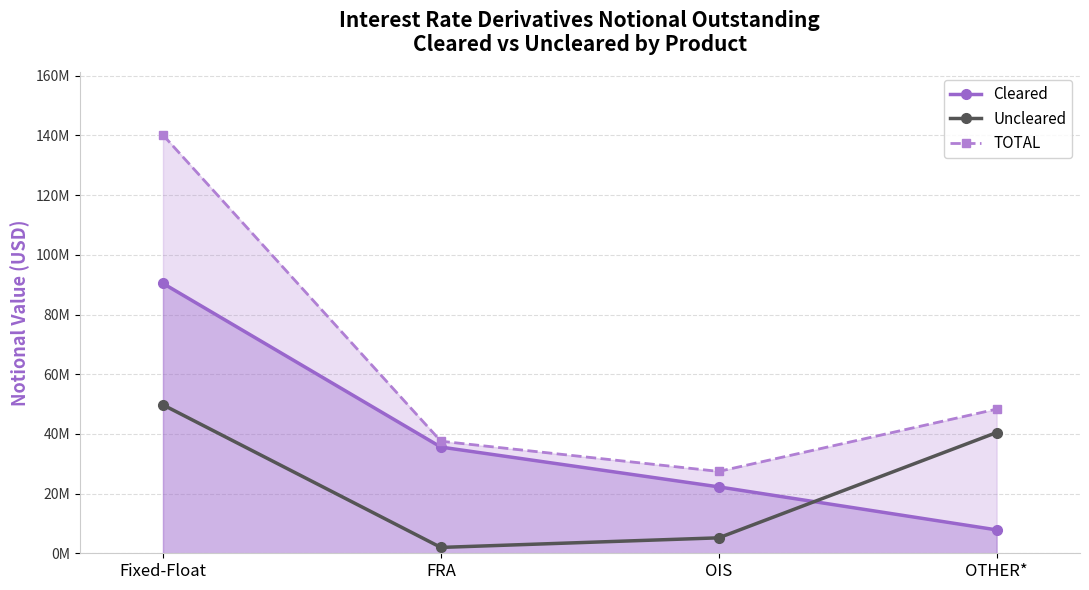

Rank the series at OIS from highest to lowest value.

TOTAL, Cleared, Uncleared